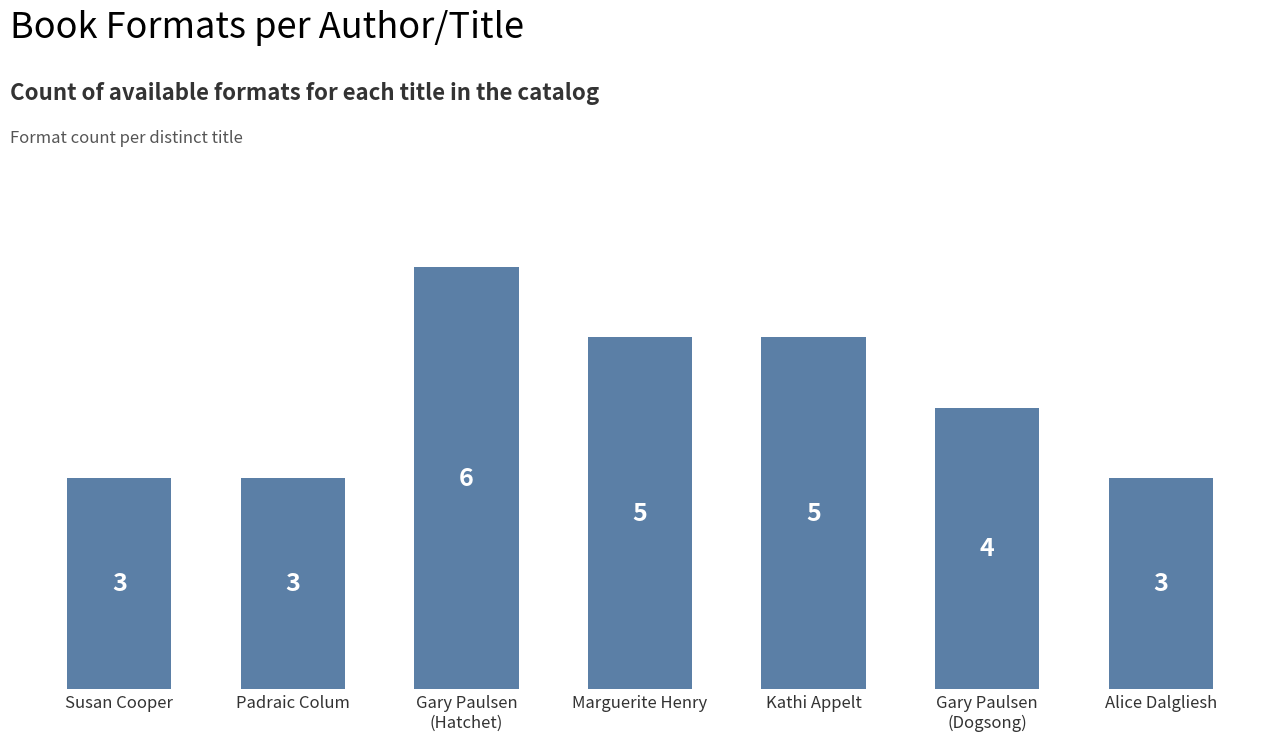

Is it true that the value at Gary Paulsen
(Hatchet) is 10?

False